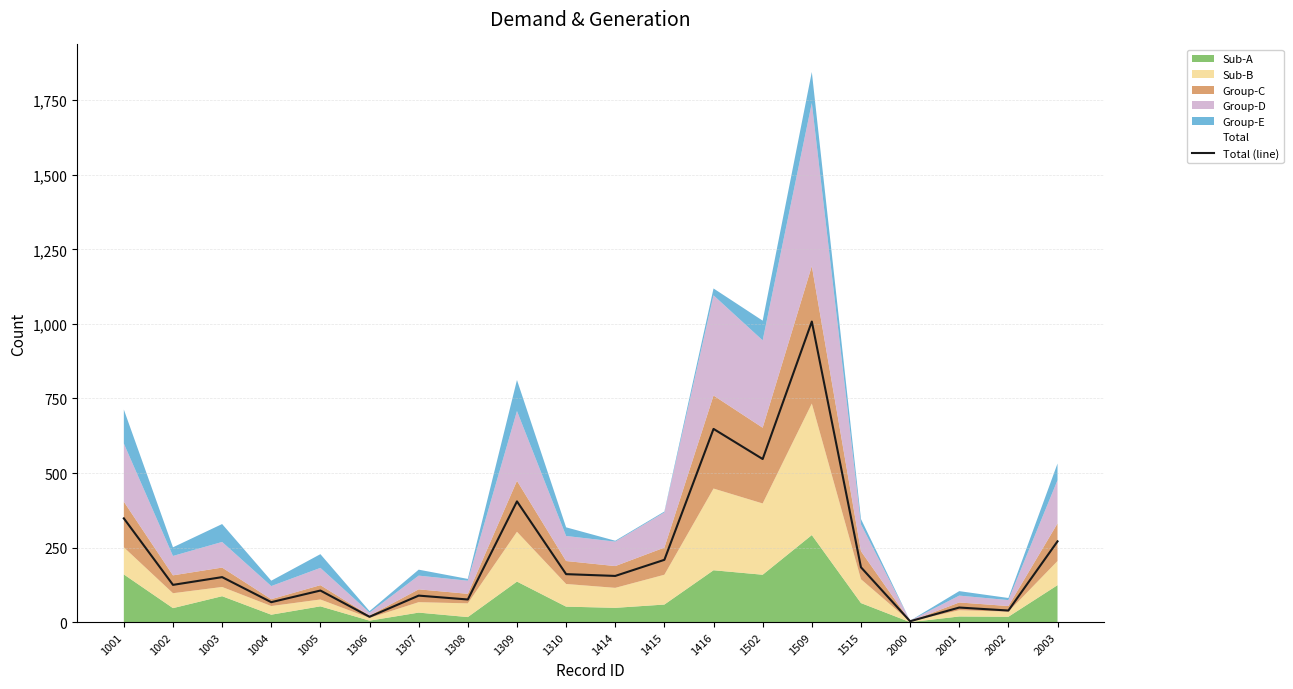

How many interior local peaks (higher than both neighbors) does the data have?

7